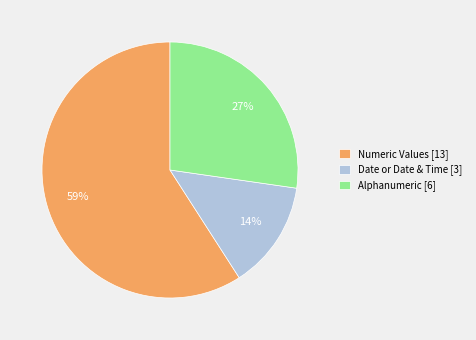

Is it true that Date or Date & Time [3] is 14% of the pie?

True